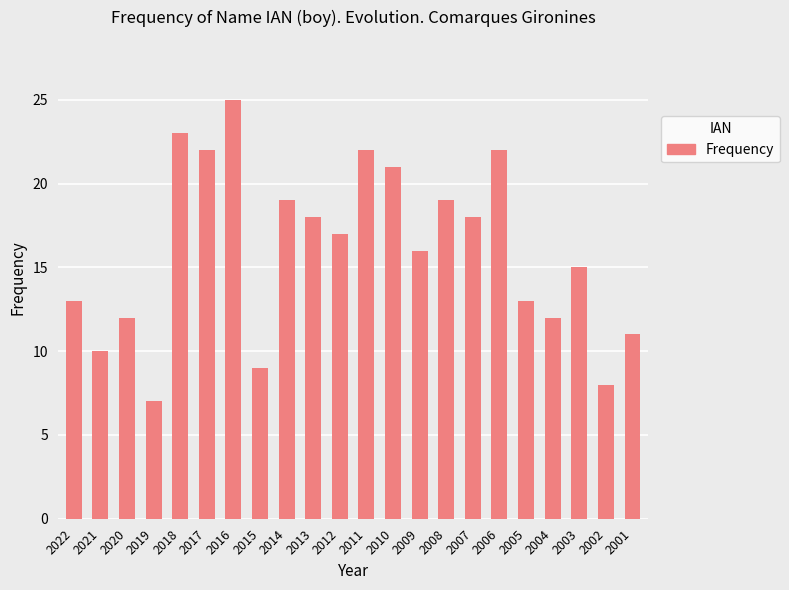

What is the minimum value shown in the chart?

7